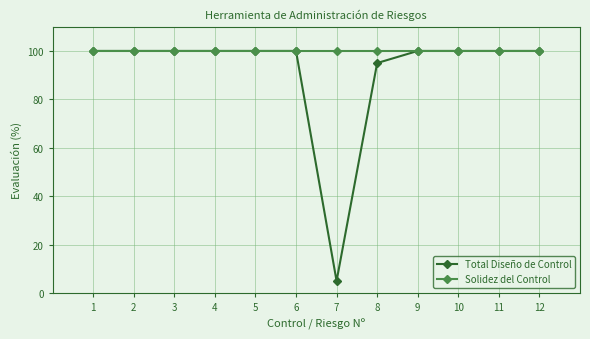

At which category does the chart reach its minimum across all series?

7